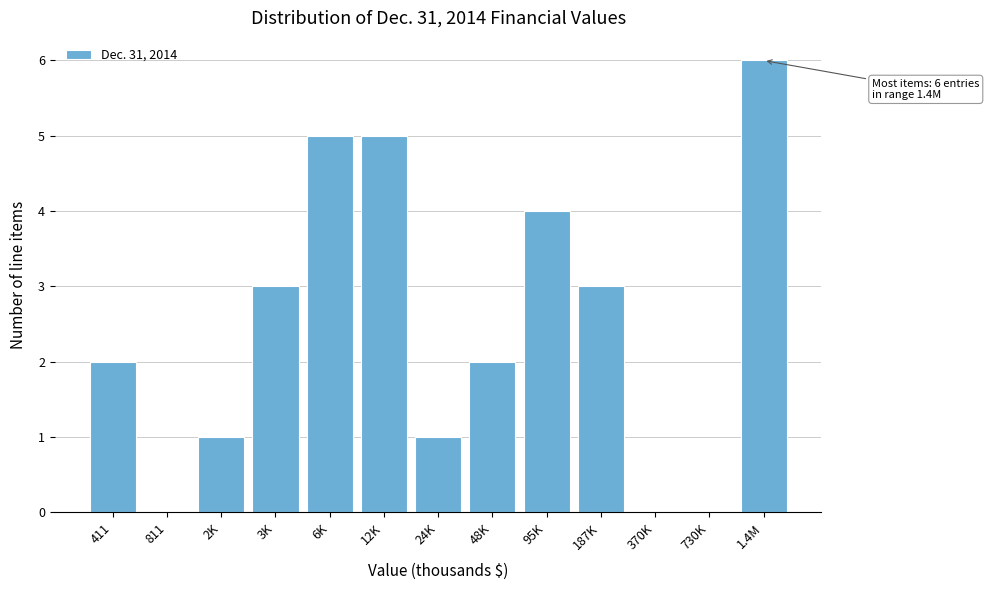

Reading left to right, extract all data points from this chart.

411=2	811=0	2K=1	3K=3	6K=5	12K=5	24K=1	48K=2	95K=4	187K=3	370K=0	730K=0	1.4M=6